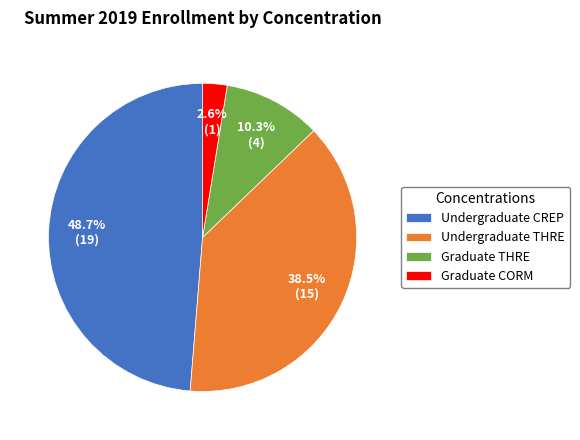

To the nearest percent, what is the average slice percentage?

25%